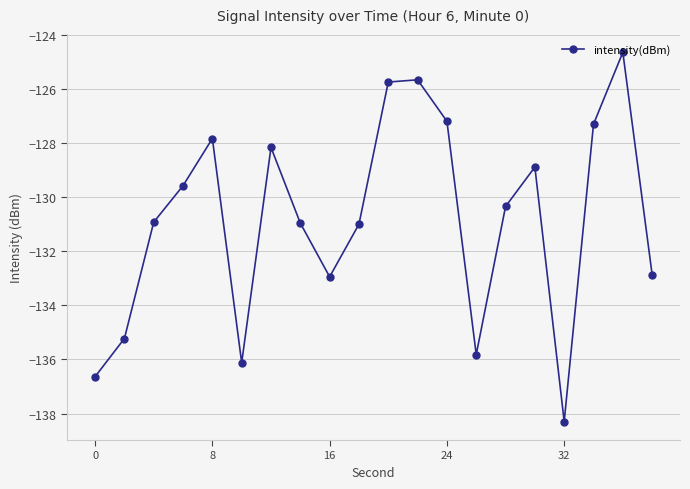

What is the maximum value shown in the chart?

-124.6